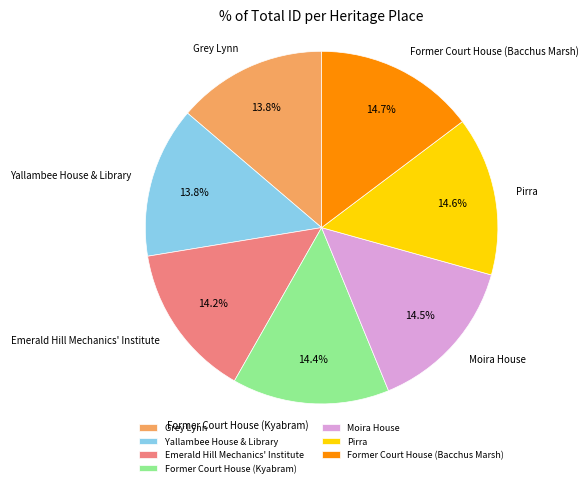

Is the sum of Grey Lynn and Moira House greater than half?

No